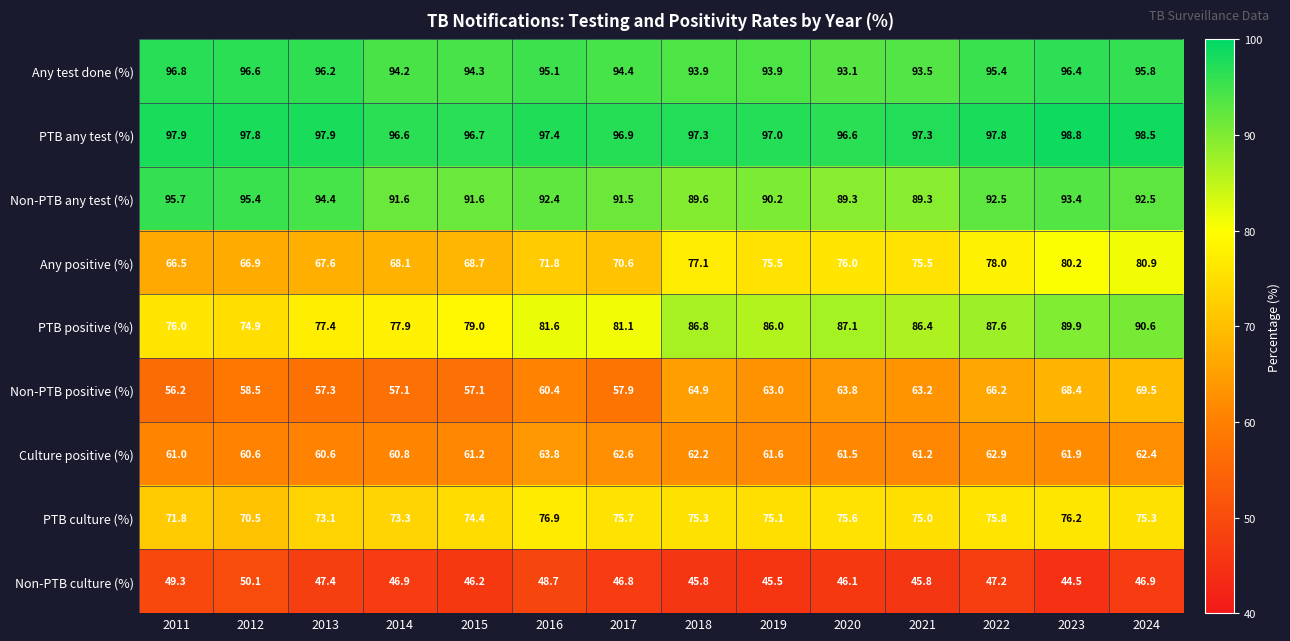

What value does the Any positive (%) series have at 2016?

71.8